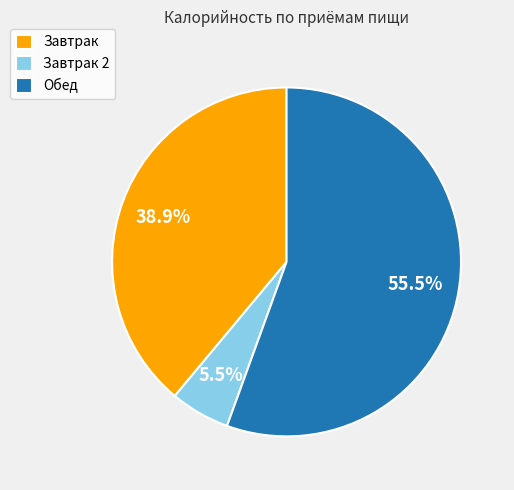

What percentage is the Завтрак slice, to the nearest percent?

39%